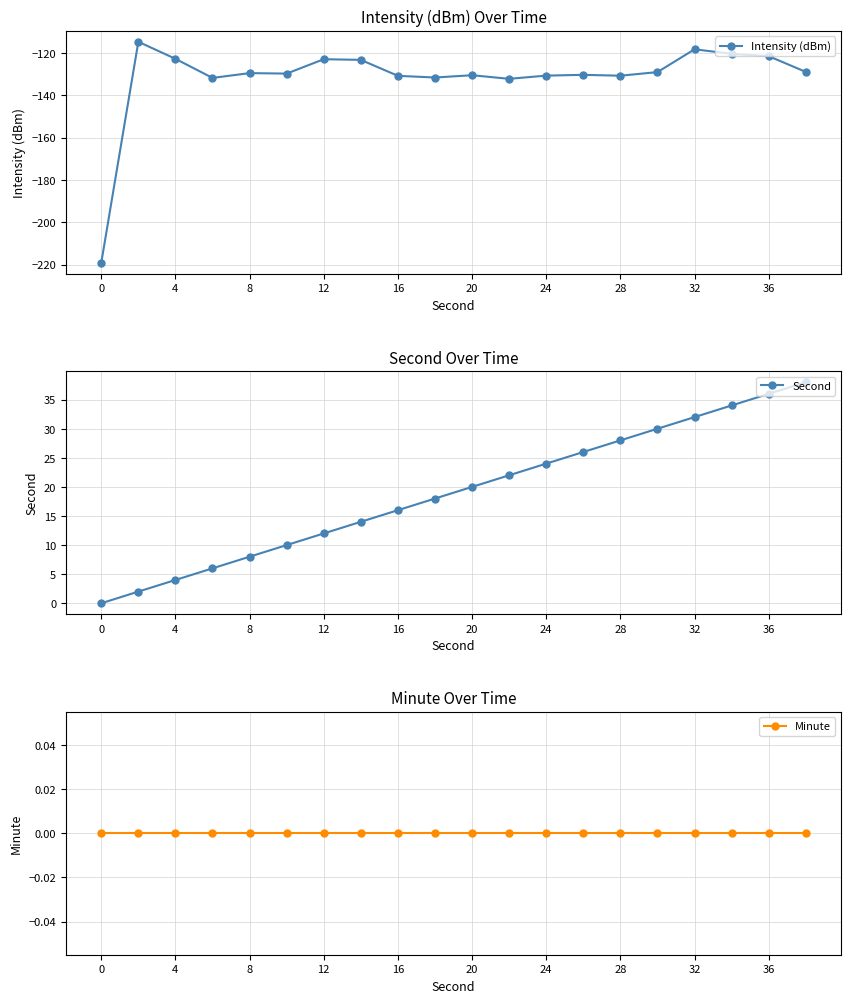

True or false: Minute and Second intersect in this chart.

False